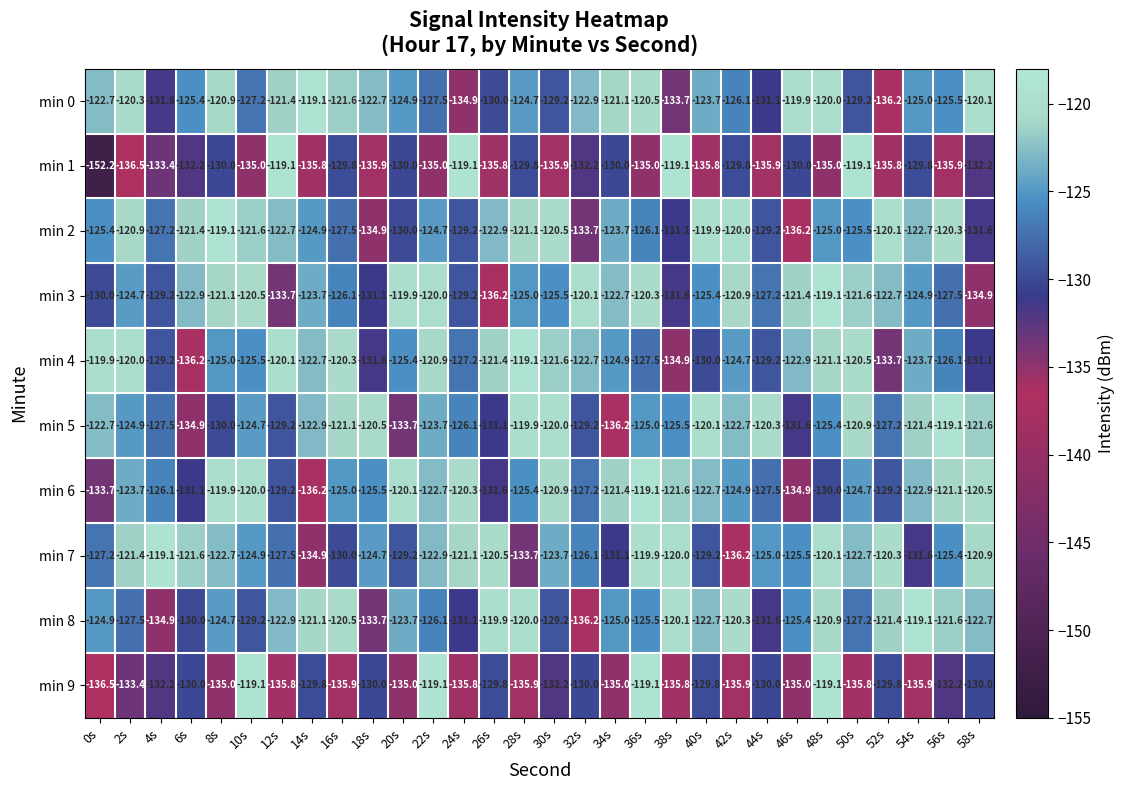

The value of min 0 at 2s is -120.3. True or false?

True